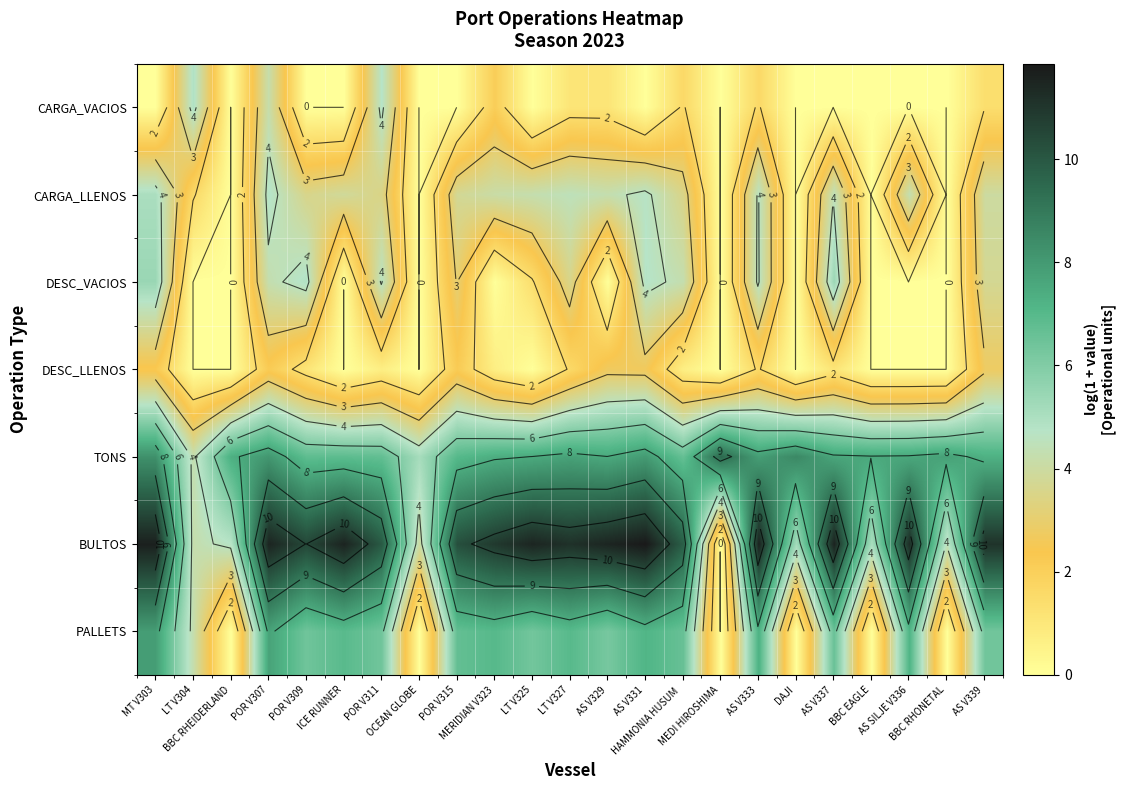

Count the number of categories in the chart.

23